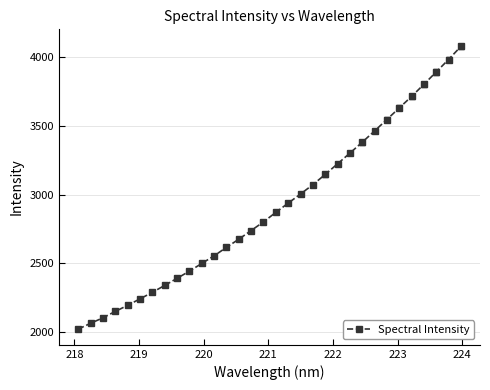

What is the maximum value shown in the chart?

4078.2